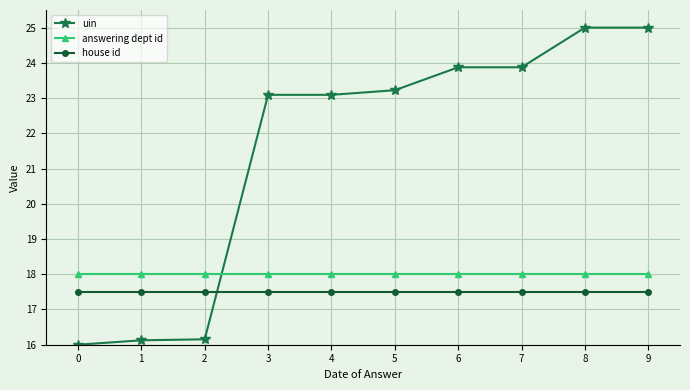

Is the value of uin at 9 greater than the value of answering dept id at 0?

Yes